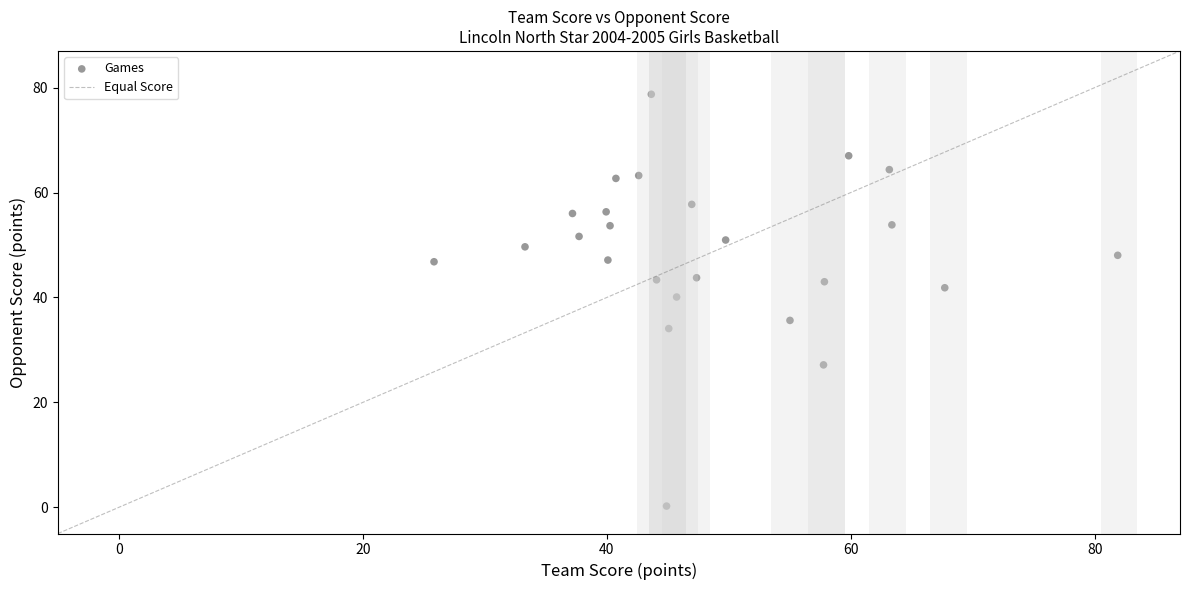

What is the range of Y values (max minus min)?

78.5